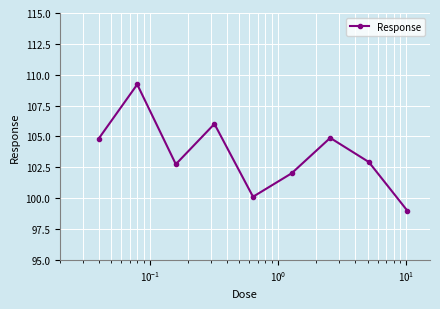

True or false: there are more than 0 points higher than both neighbors.

True